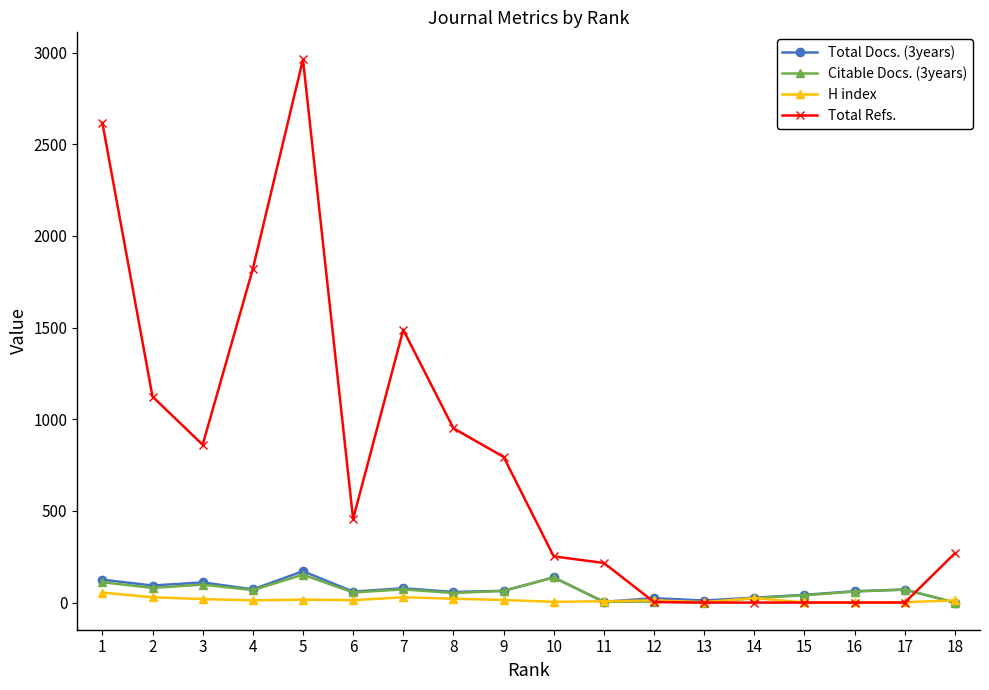

True or false: Total Refs. has a value of -1039 at 16.

False